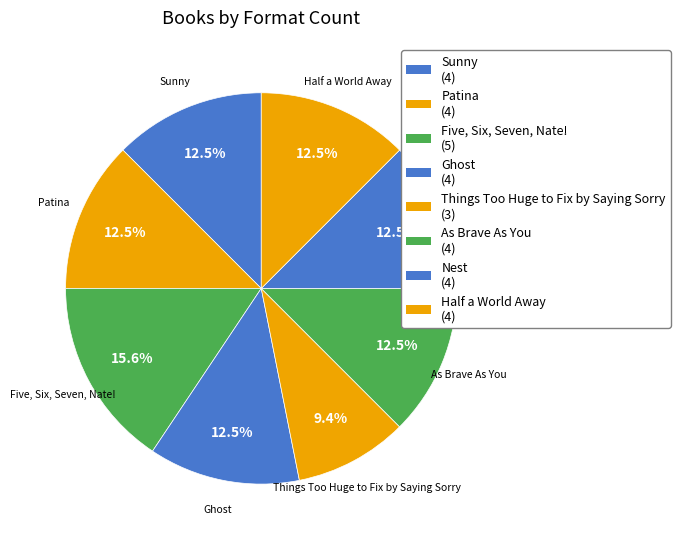

How many segments does this pie chart have?

8